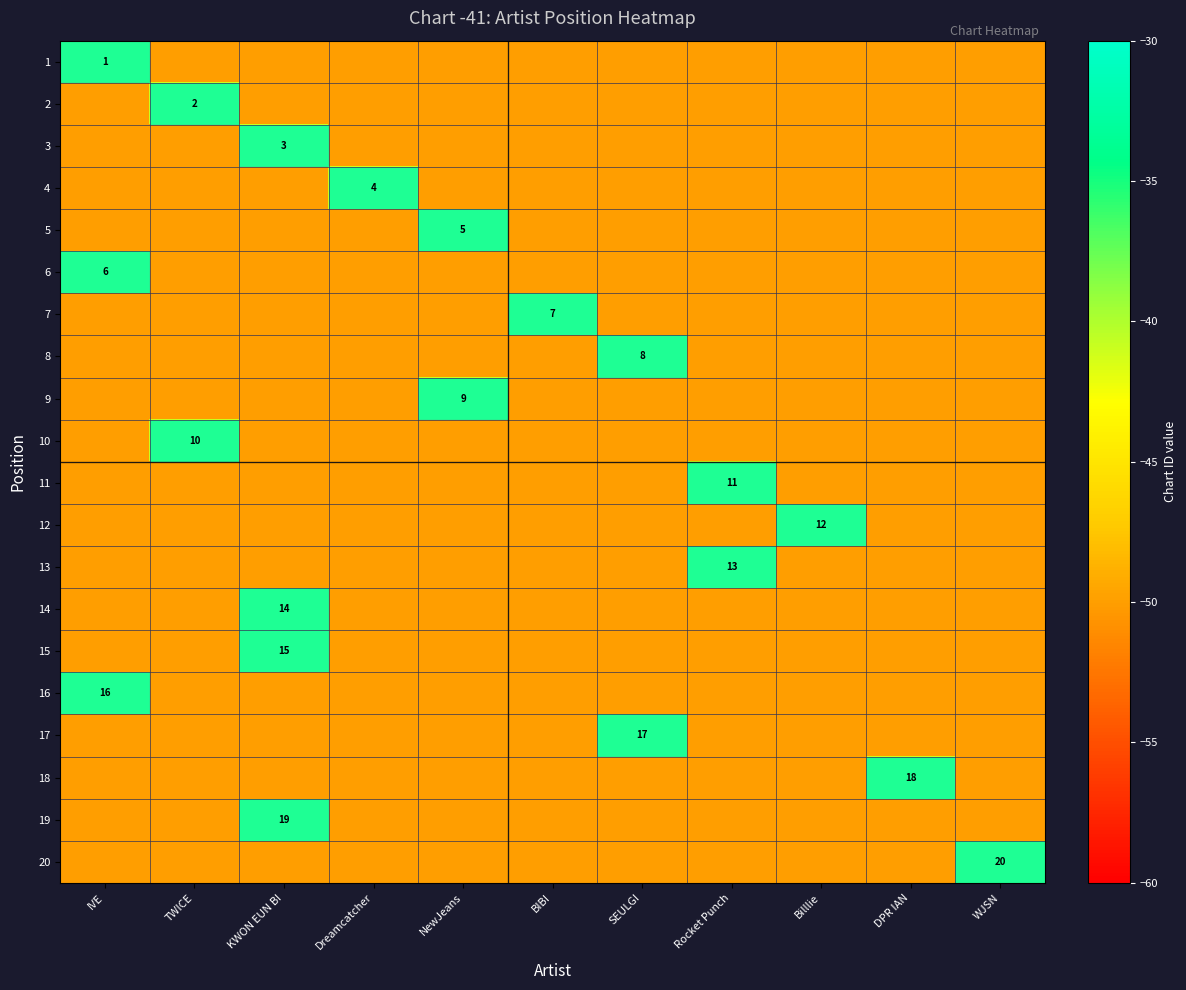

The value of 4 at Dreamcatcher is 4. True or false?

True